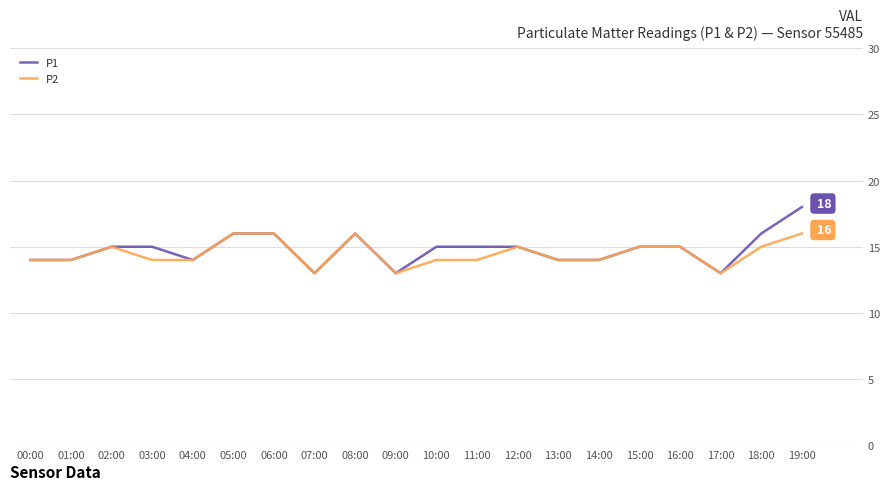

Which series has the widest spread of values?

P1